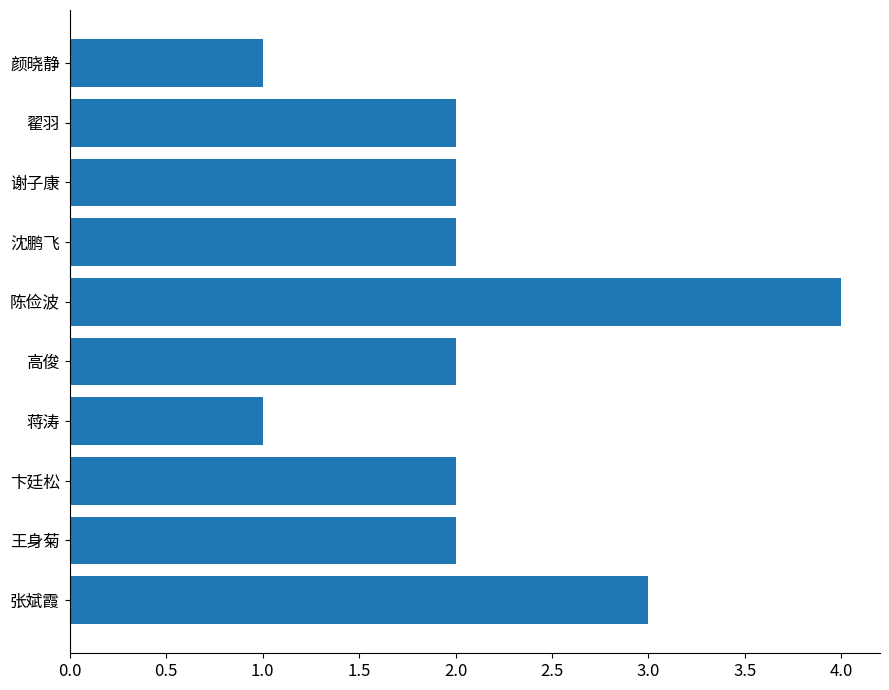

What is the approximate value at 陈俭波?

4